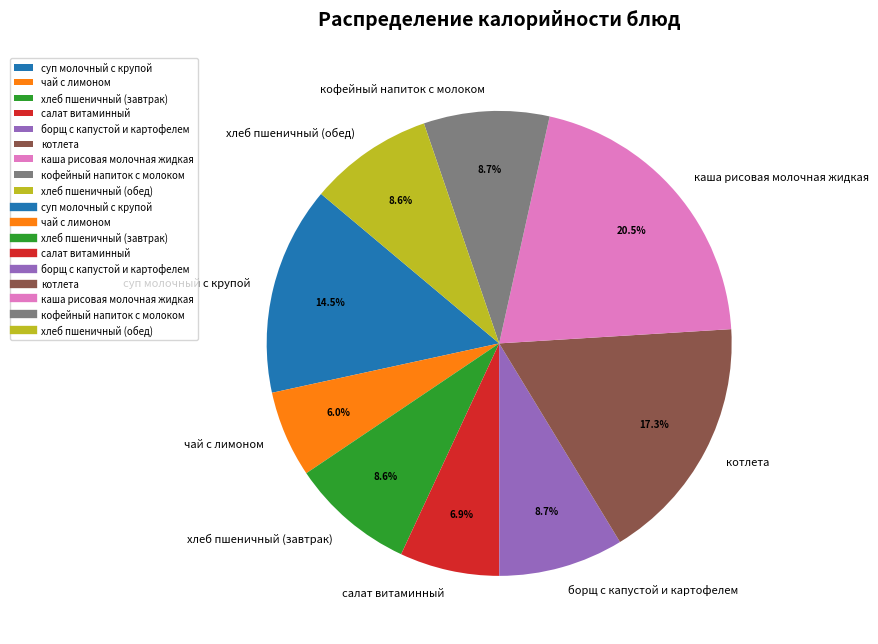

The каша рисовая молочная жидкая slice represents 13% of the pie. True or false?

False